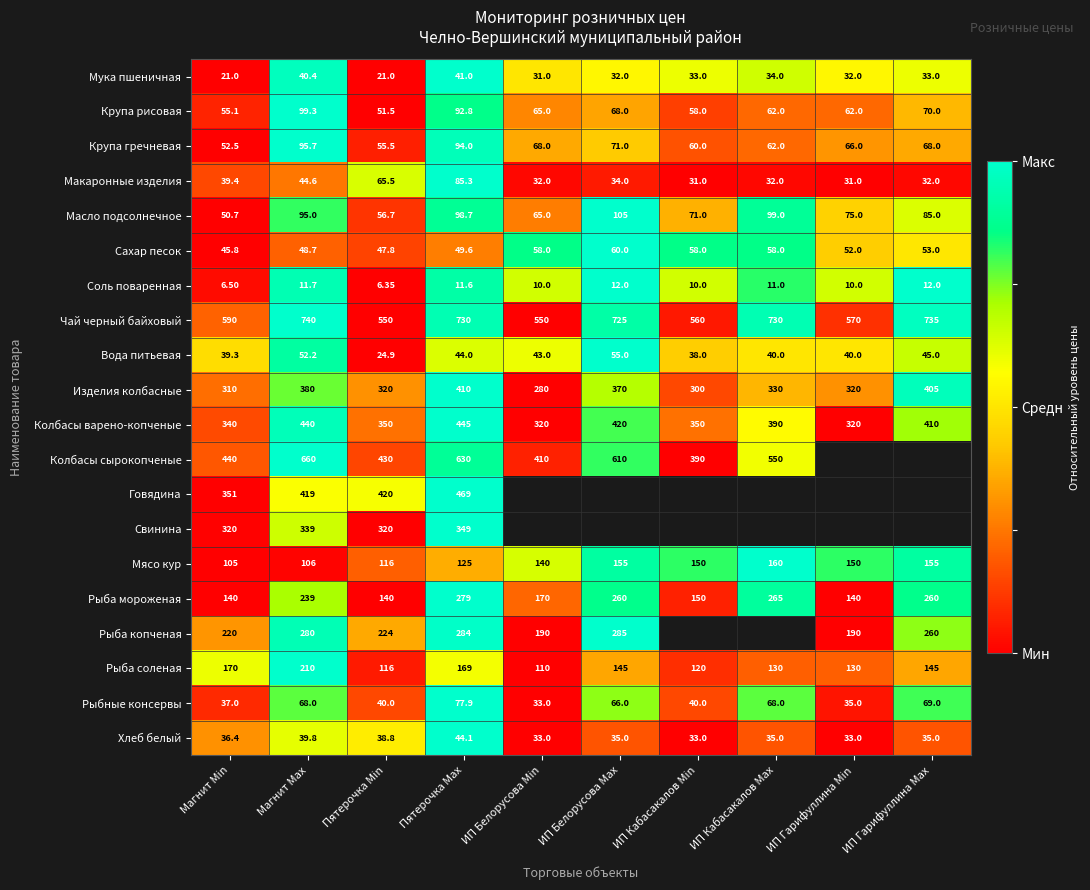

Is the value of Сахар песок at ИП Гарифуллина Max greater than the value of Мясо кур at ИП Гарифуллина Min?

No